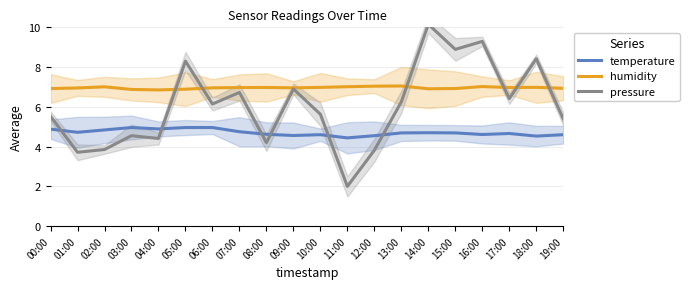

Rank the series by their average value, from lowest to highest.

temperature, pressure, humidity